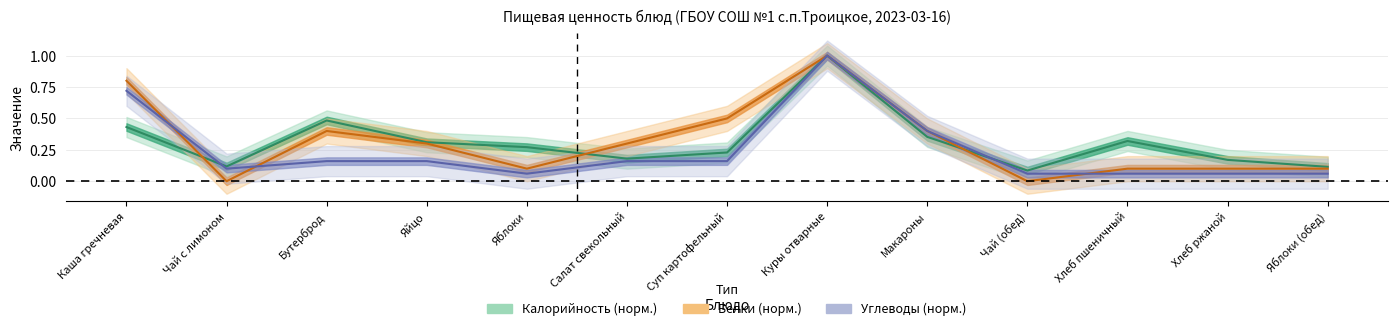

What is the label of the 2nd point from the left?

Чай с лимоном